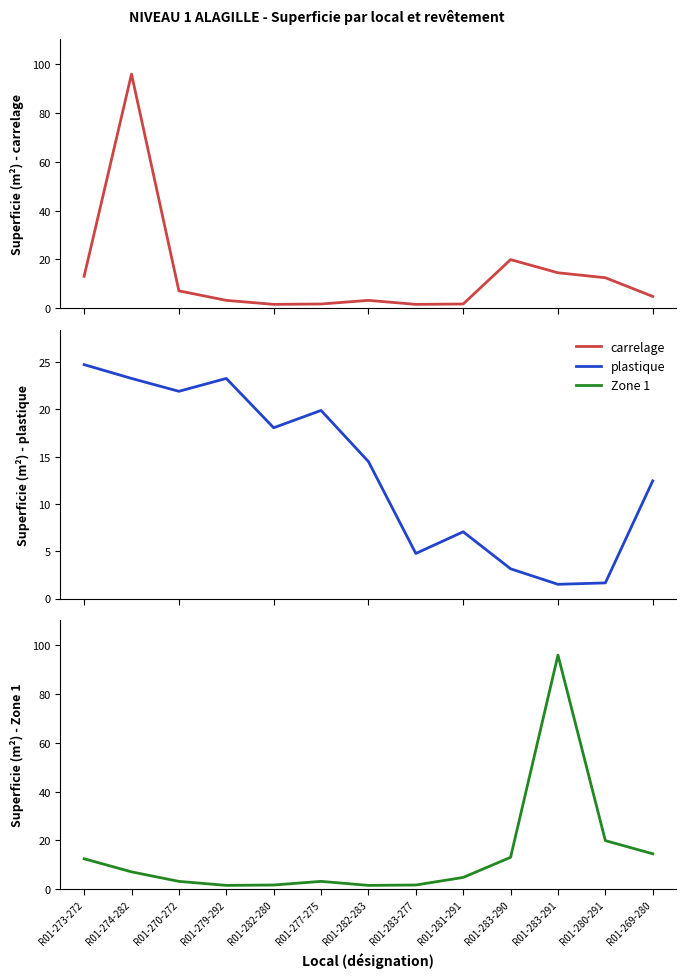

What is the lowest value of the carrelage series?

1.5